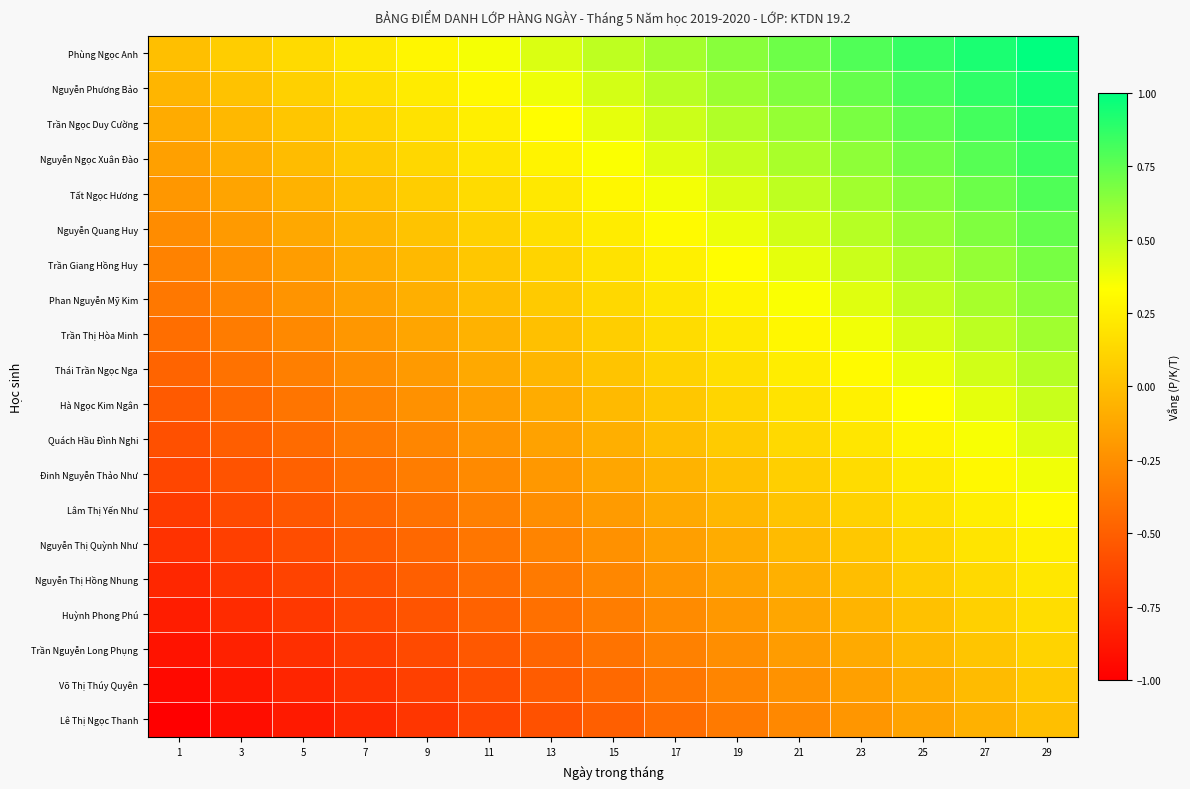

Between 7 and 23, which is larger?

23